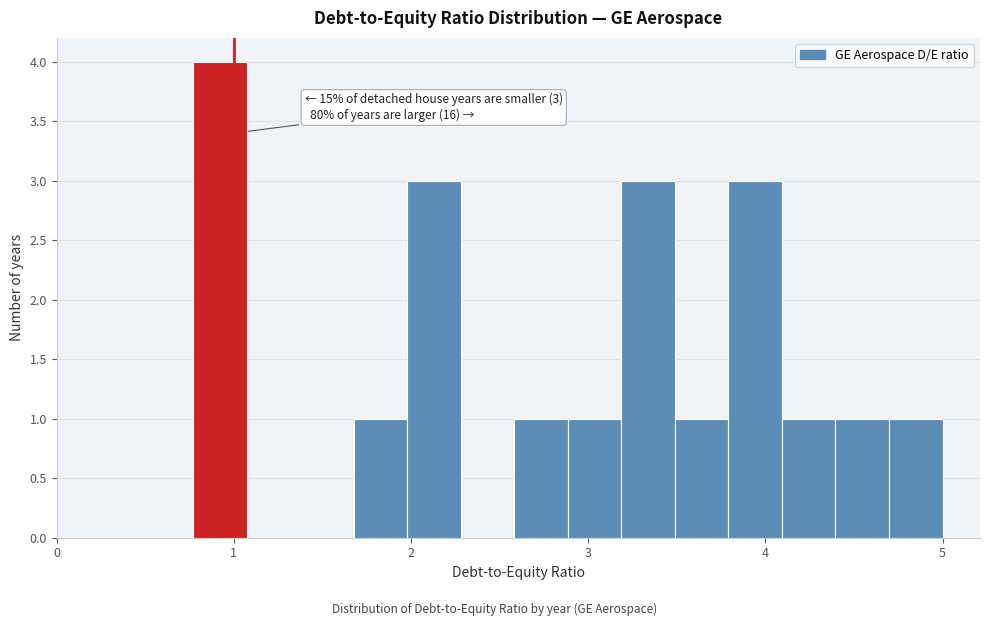

Around what value on the x-axis is the tallest bar? Give the approximate position of its centre, as read against the axis.

0.9